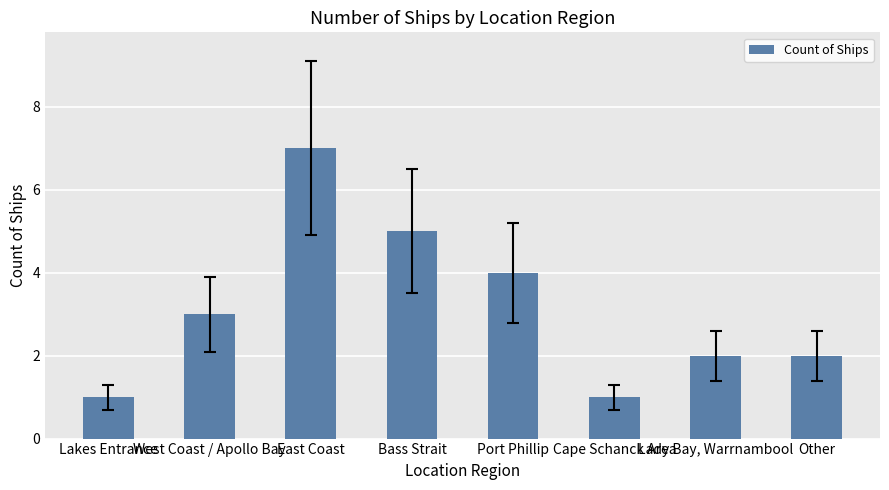

Which has a higher value, Cape Schanck Area or West Coast / Apollo Bay?

West Coast / Apollo Bay